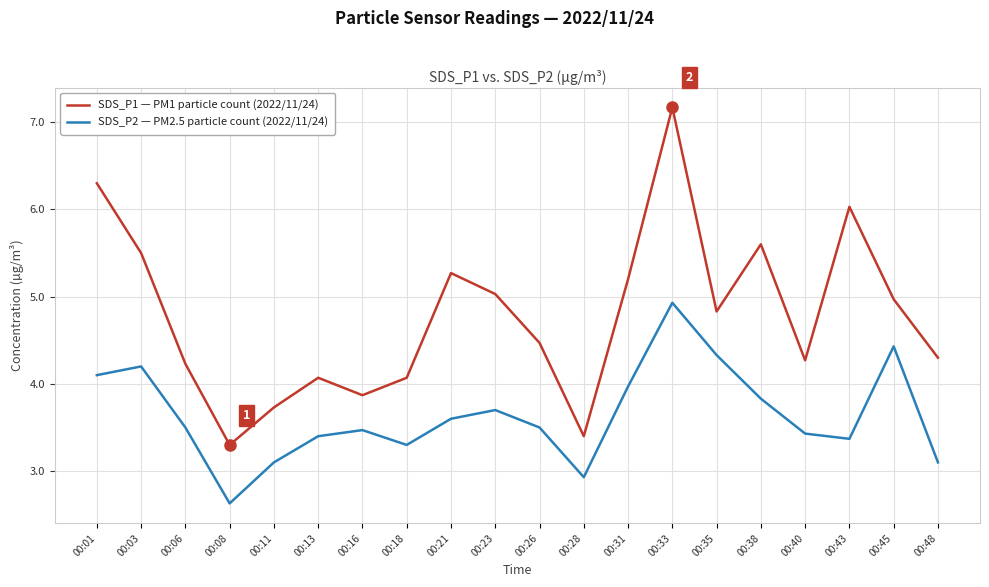

Is the value of SDS_P2 — PM2.5 particle count (2022/11/24) at 00:38 greater than the value of SDS_P1 — PM1 particle count (2022/11/24) at 00:13?

No